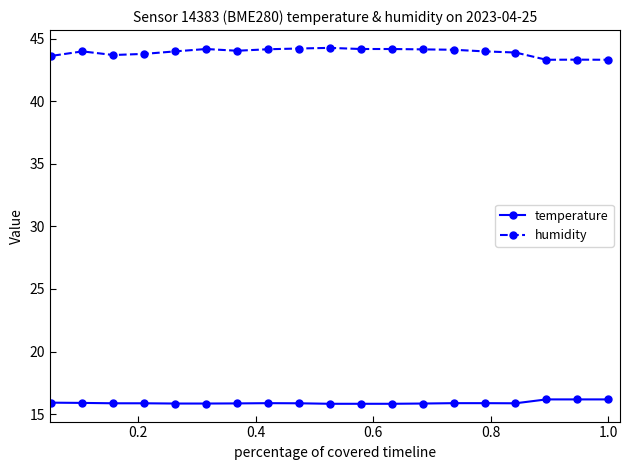

True or false: temperature and humidity cross at least once.

False